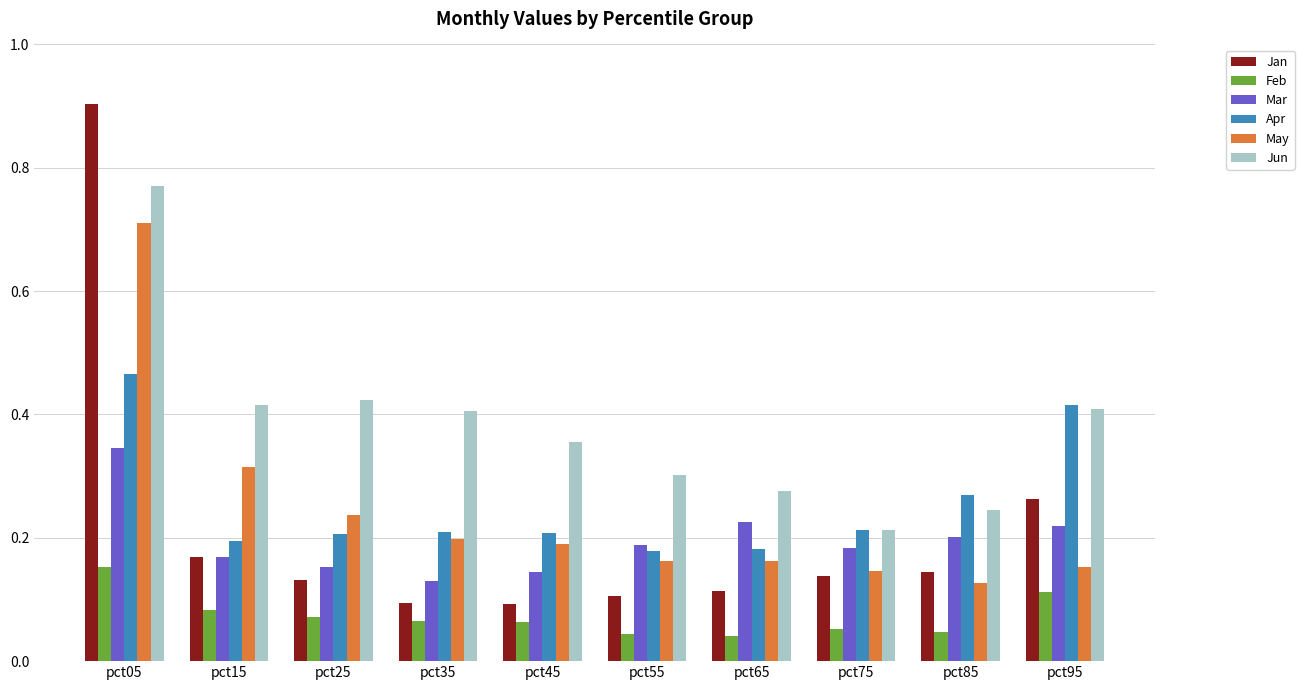

At how many categories does at least one series exceed 0?

10